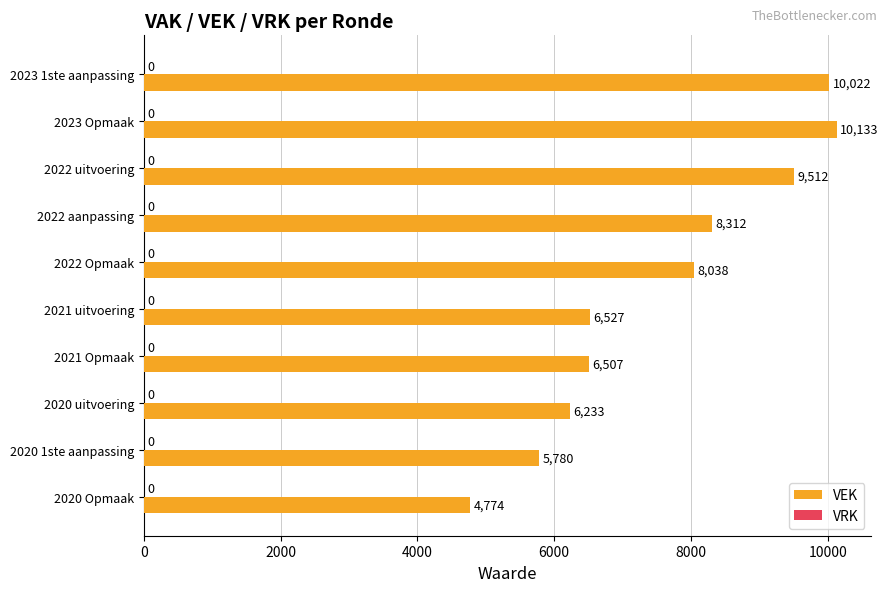

Count the number of data series in this chart.

1